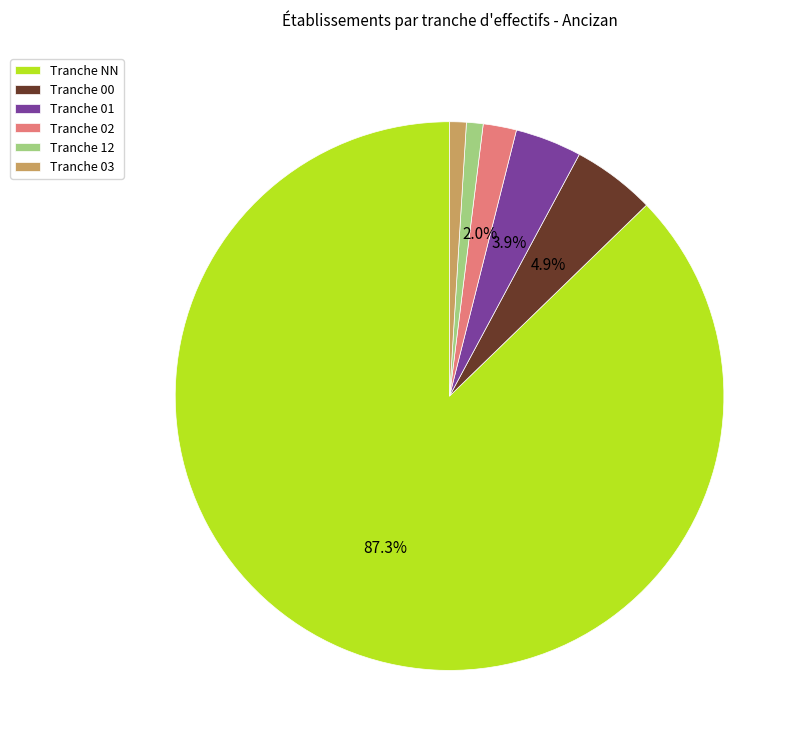

Which has a higher value, Tranche 00 or Tranche 03?

Tranche 00